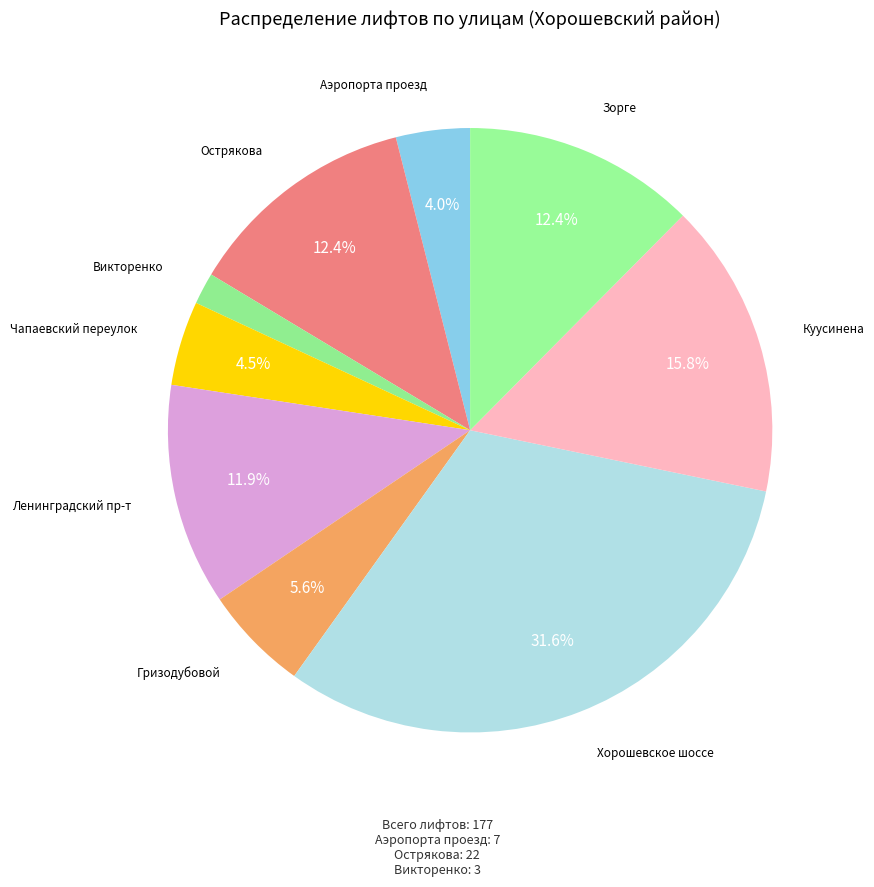

What is the ratio of the value at Гризодубовой to the value at Викторенко?

3.3